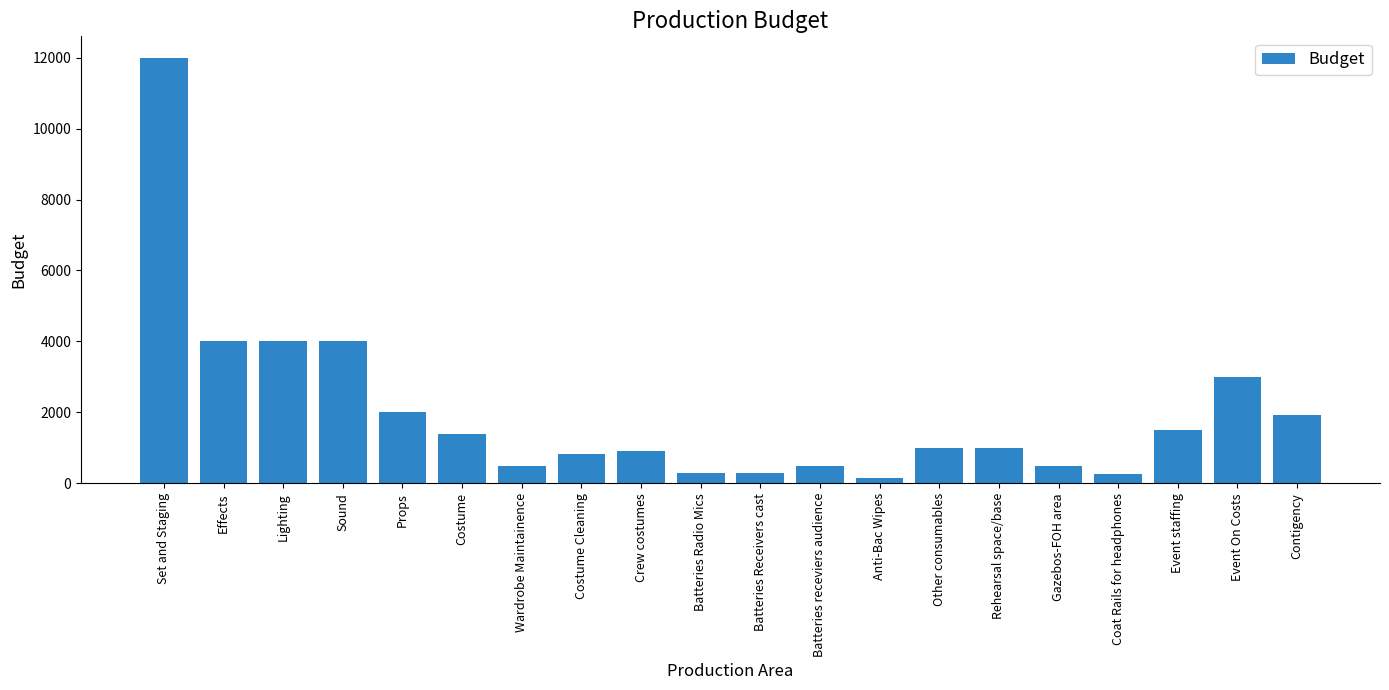

Does the chart contain stacked bars?

No